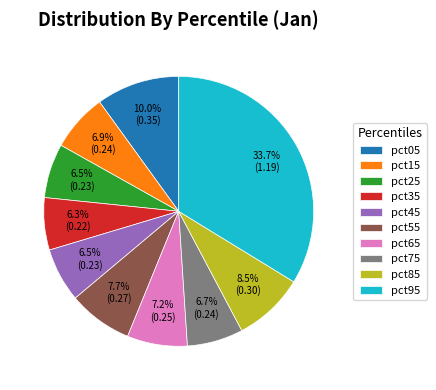

What percentage is the pct95 slice, to the nearest percent?

34%